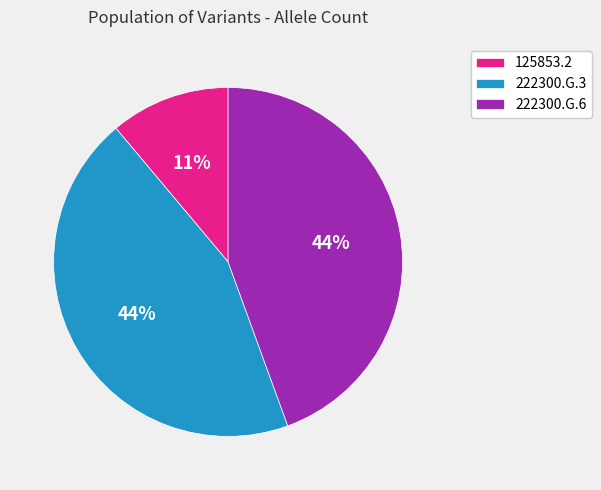

Is the sum of 125853.2 and 222300.G.3 greater than half?

Yes